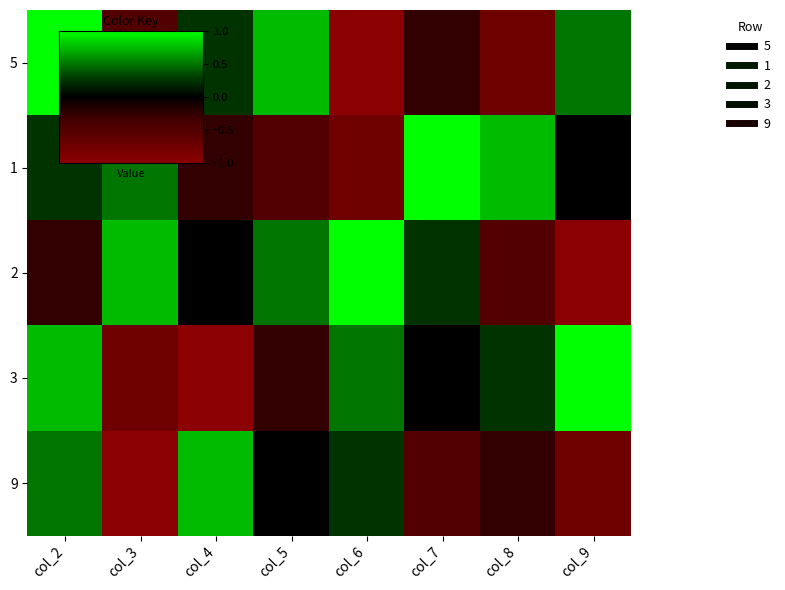

What is the minimum value shown in the chart?

-1.0